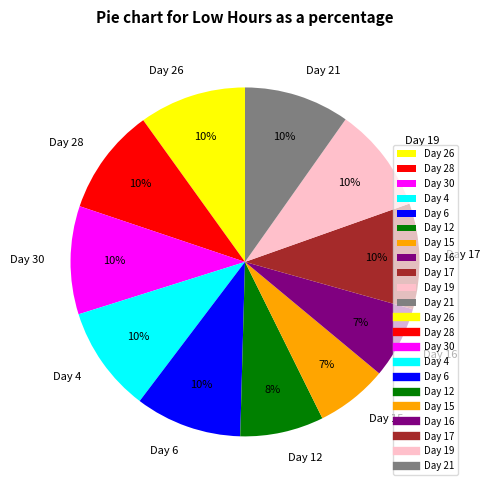

To the nearest percent, what is the average slice percentage?

9%